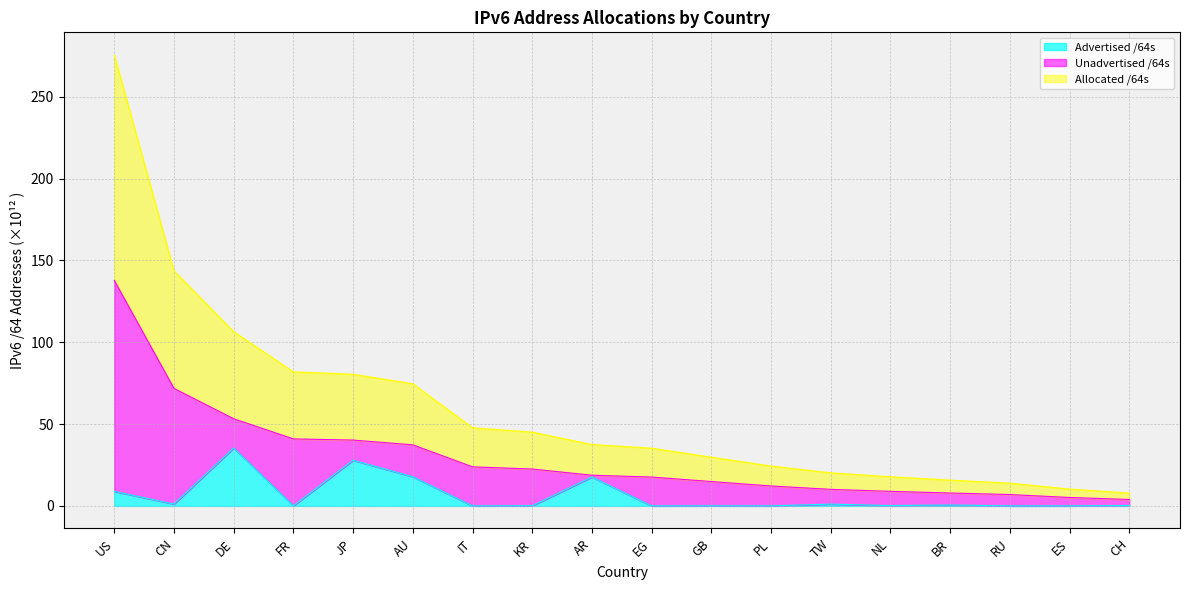

What is the label of the 5th point from the right?

NL